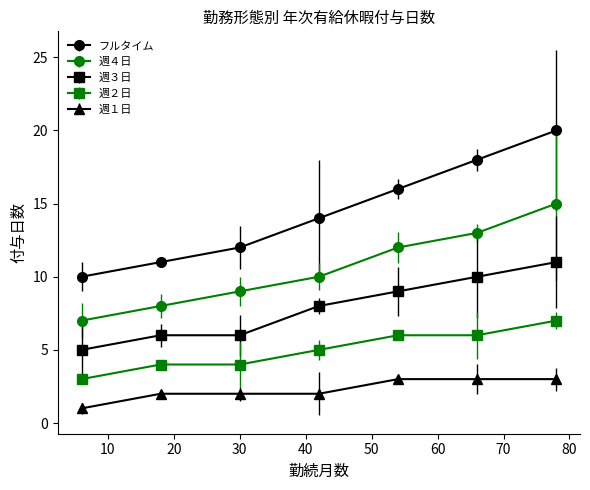

Rank the series by their maximum value, from lowest to highest.

週１日, 週２日, 週３日, 週４日, フルタイム